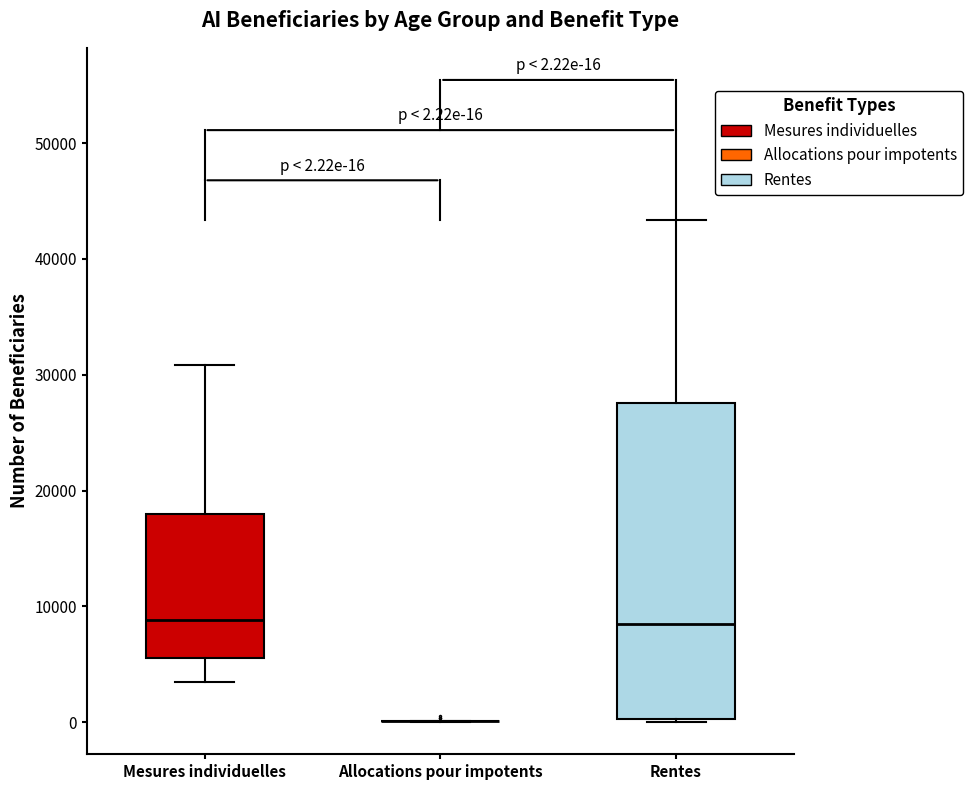

Which box is the tallest, from its lower edge to its upper edge?

Rentes